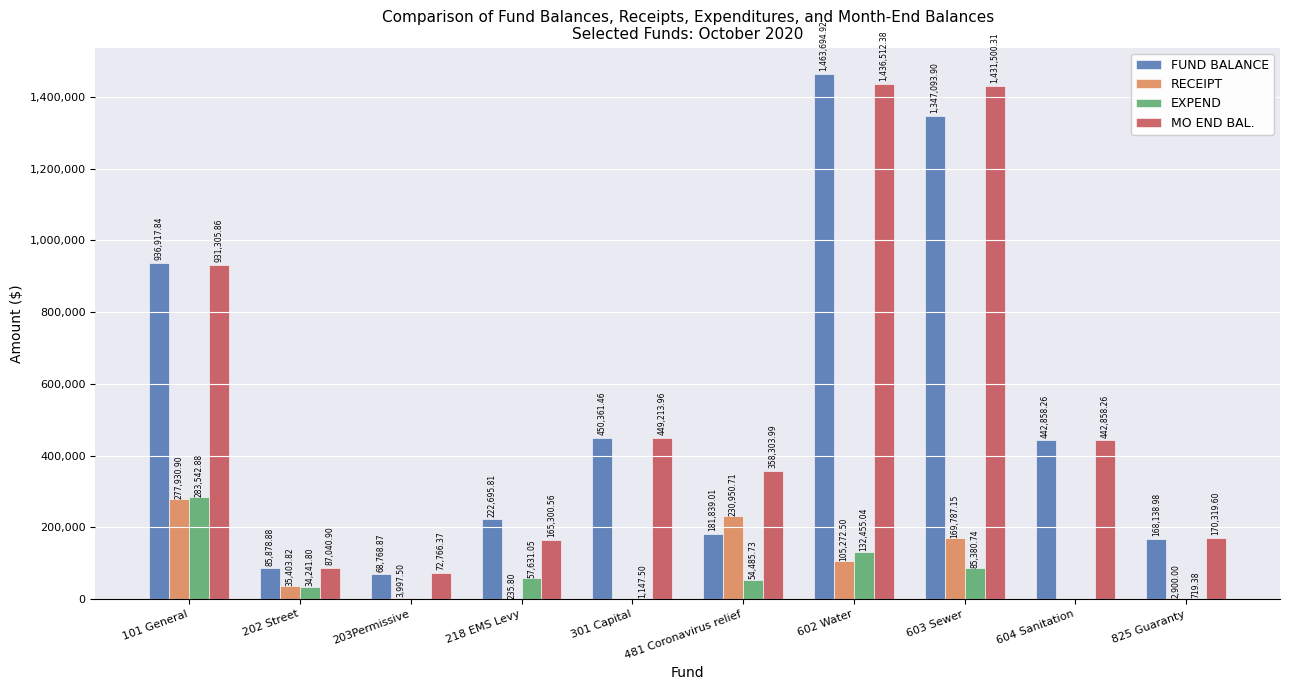

What is the difference between the RECEIPT values at 604 Sanitation and 203Permissive?

3997.5